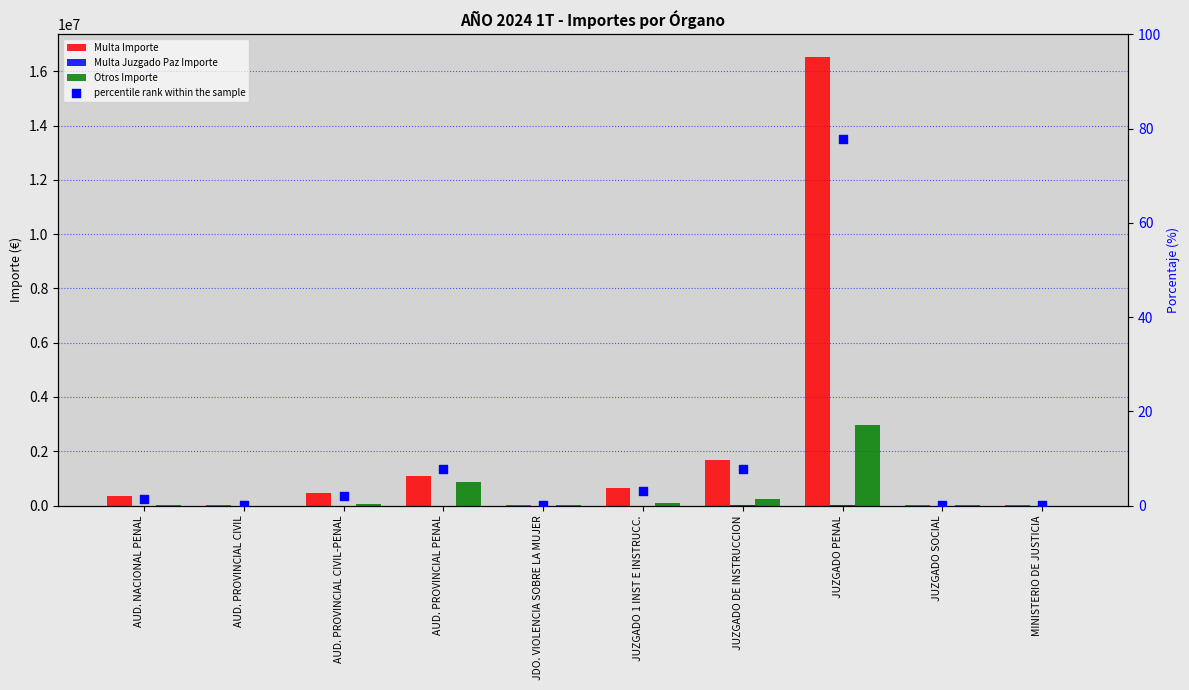

Which series has the widest spread of Y values?

Multa Importe